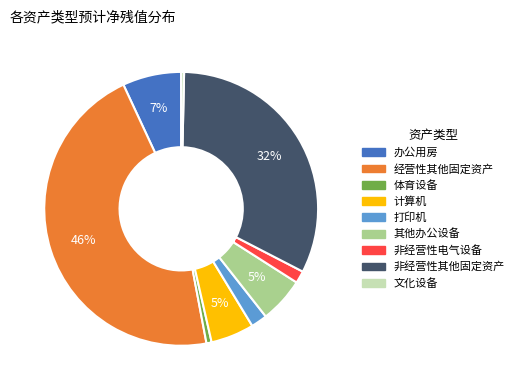

Is the sum of 办公用房 and 非经营性其他固定资产 greater than half?

No